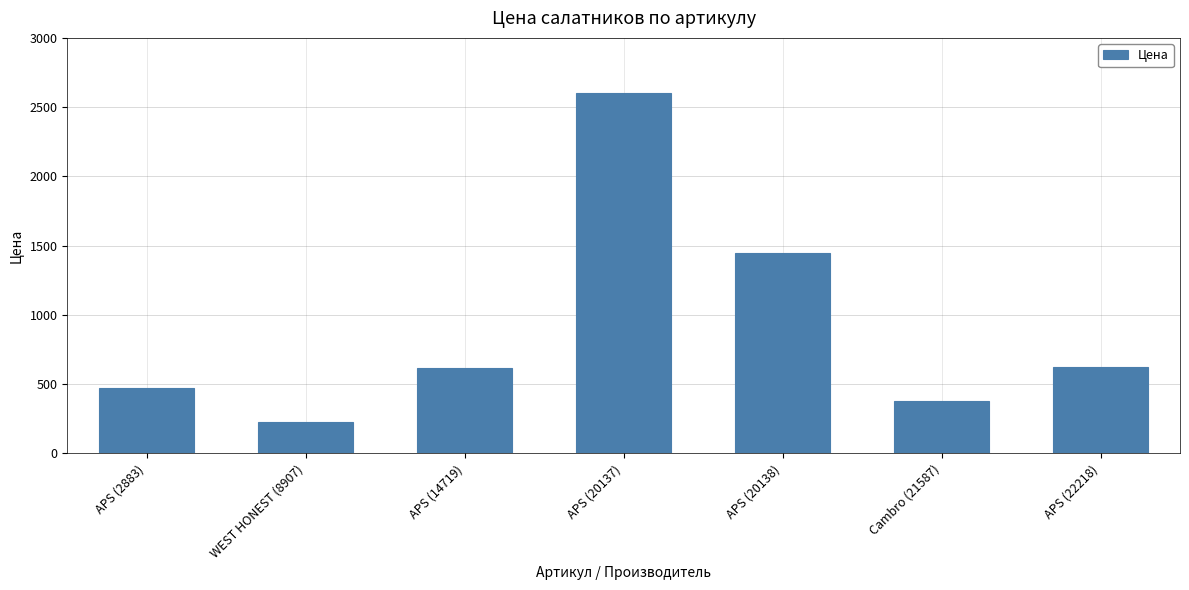

At which label is the value closest to 1412?

APS (20138)